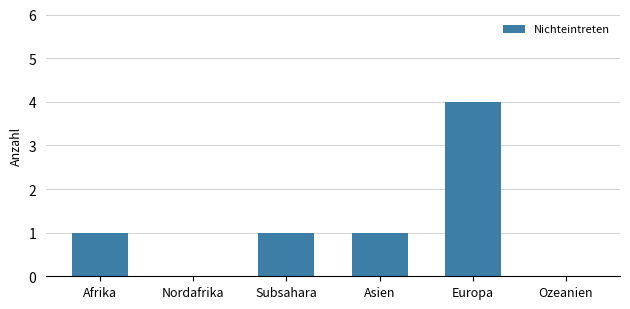

What is the average value?

1